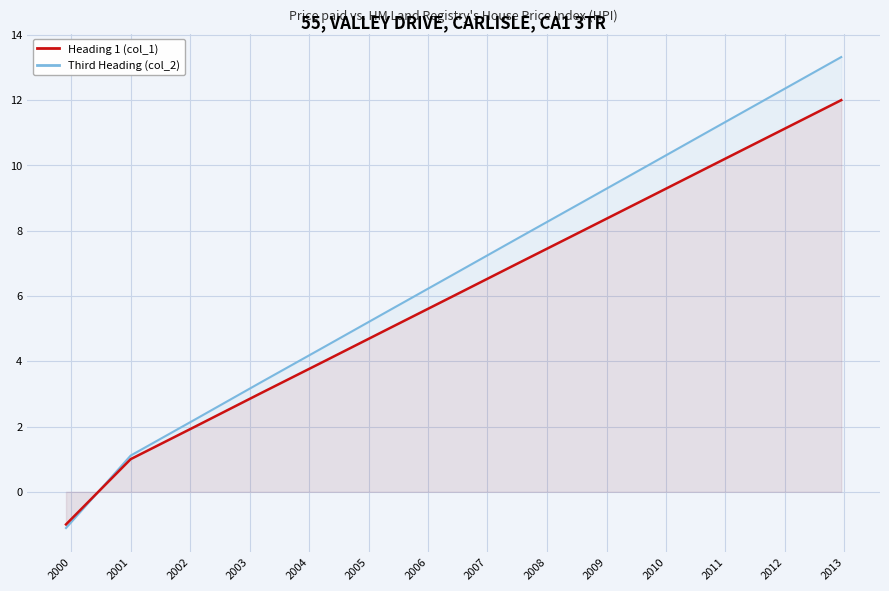

Which series has the widest spread of values?

Third Heading (col_2)